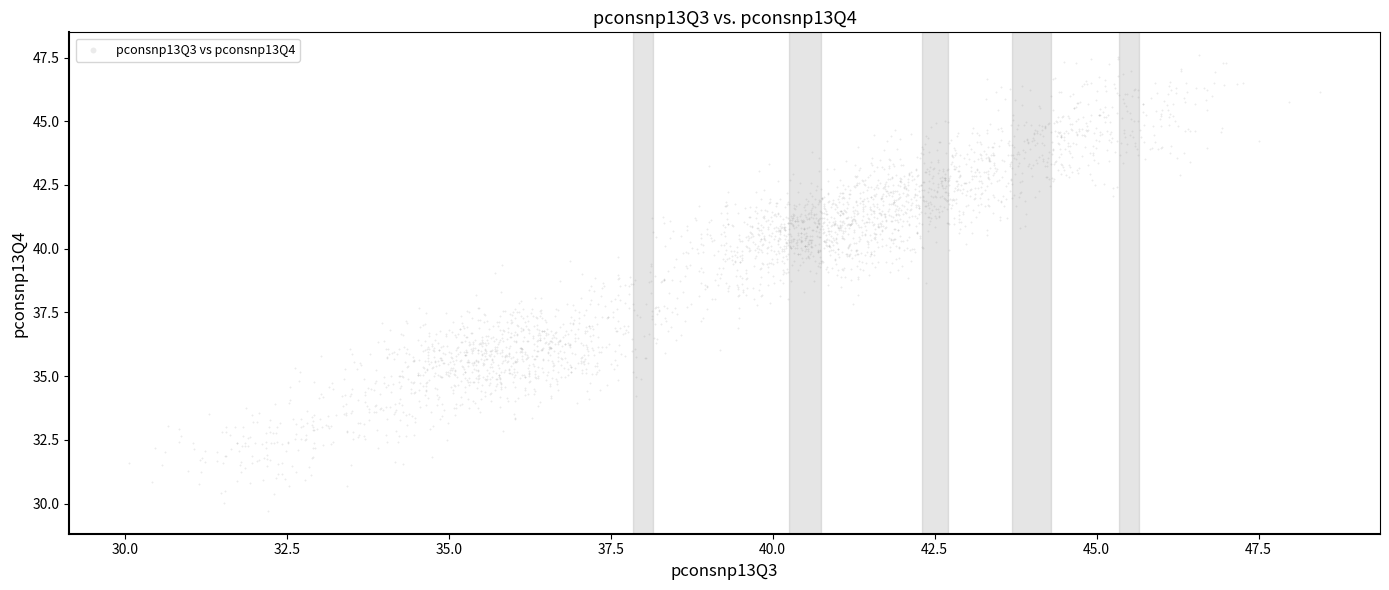

What is the range of Y values (max minus min)?

17.9